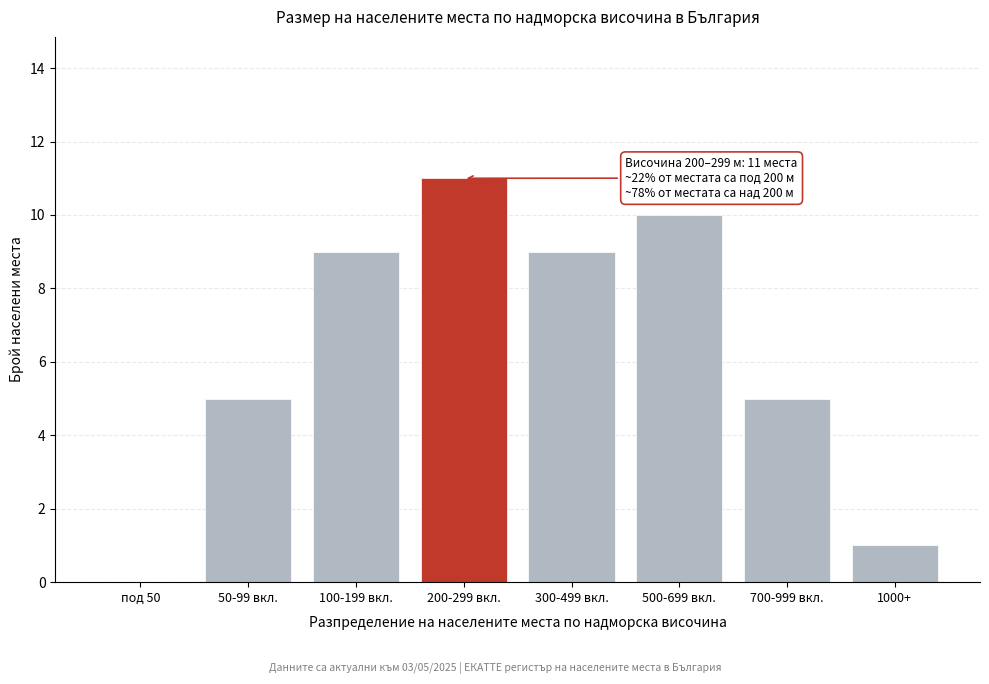

Reading right to left, transcribe all the data shown in this chart.

1000+=1	700-999 вкл.=5	500-699 вкл.=10	300-499 вкл.=9	200-299 вкл.=11	100-199 вкл.=9	50-99 вкл.=5	под 50=0